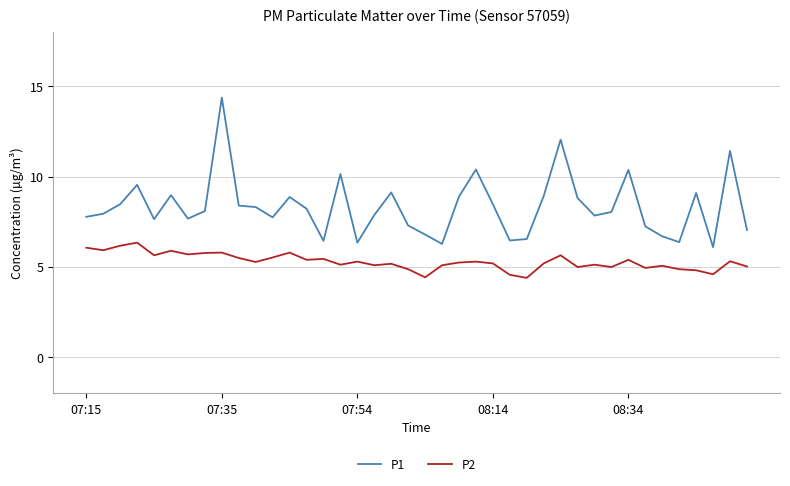

List the series in order of their overall mean, highest first.

P1, P2